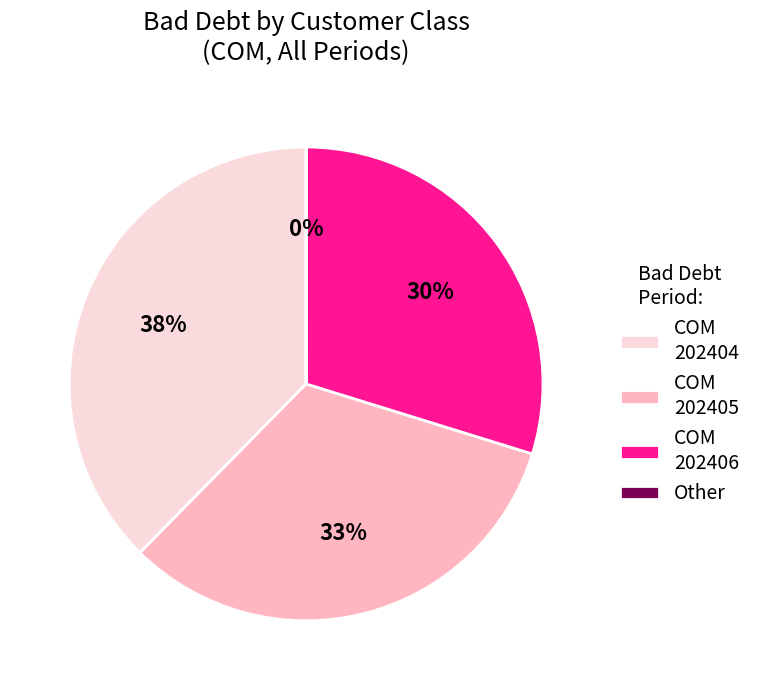

To the nearest percent, what is the difference between the largest and smallest slice percentages?

38%